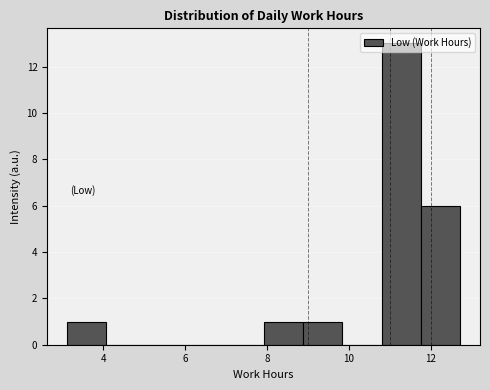

Reading left to right, transcribe this chart: for each bar, give the range it covers on the x-axis and its height. Neither the bar edges nor the heights are printed on the chart, so give them approximately, as read against the axes.

3.2 to 4.0: 1
4.0 to 5.0: 0
5.0 to 6.0: 0
6.0 to 7.0: 0
7.0 to 8.0: 0
8.0 to 8.8: 1
8.8 to 9.8: 1
9.8 to 10.8: 0
10.8 to 11.8: 13
11.8 to 12.8: 6